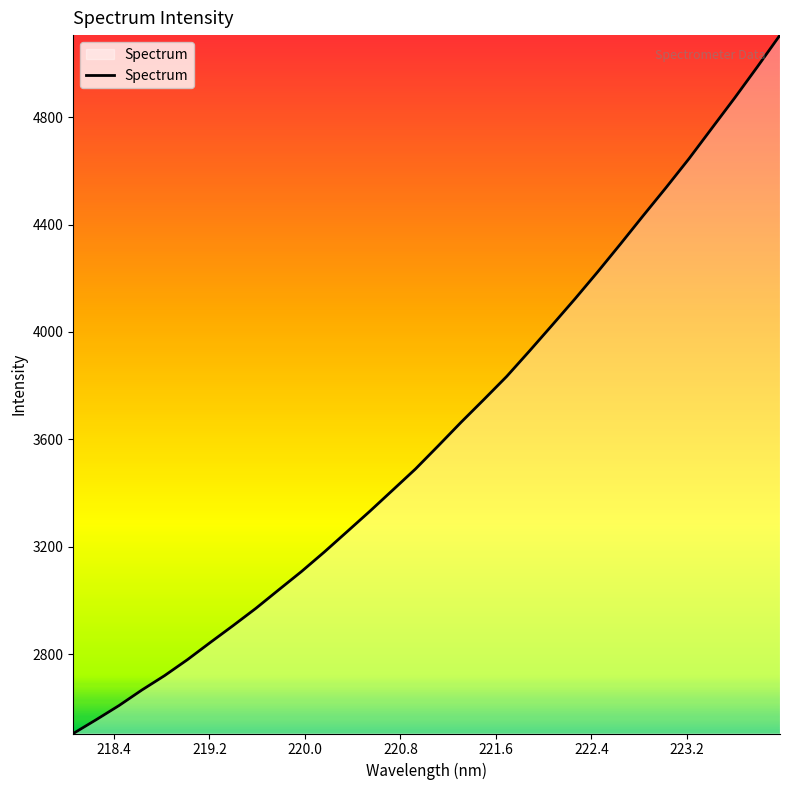

How many values exceed 3575?

16